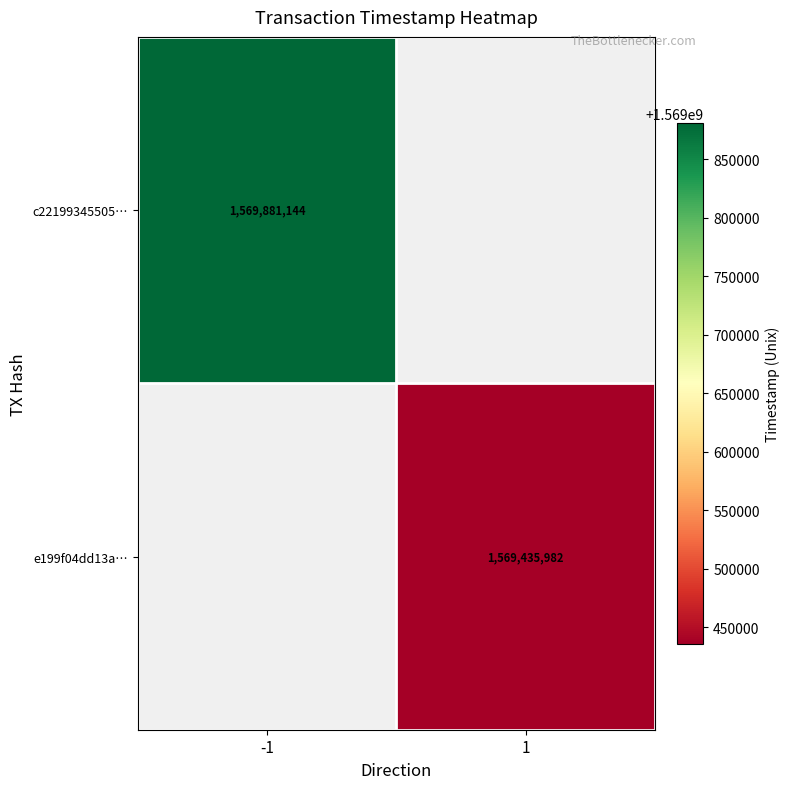

At how many categories does at least one series exceed 1569799889?

1